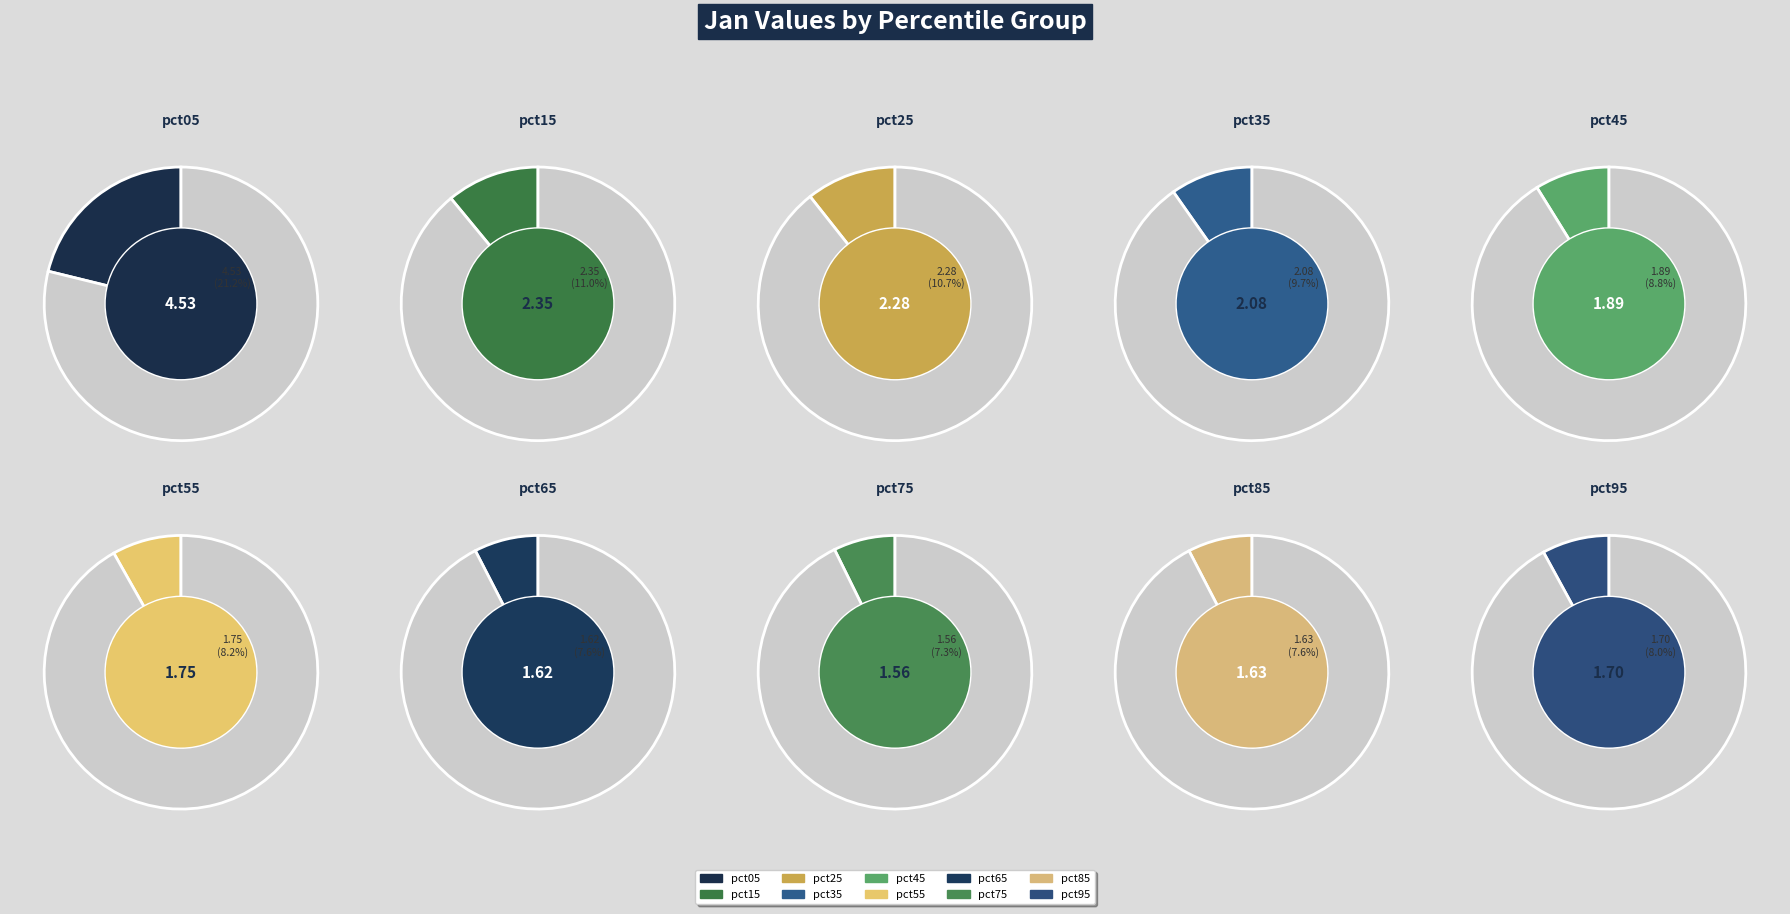

Does any single category account for the majority?

No